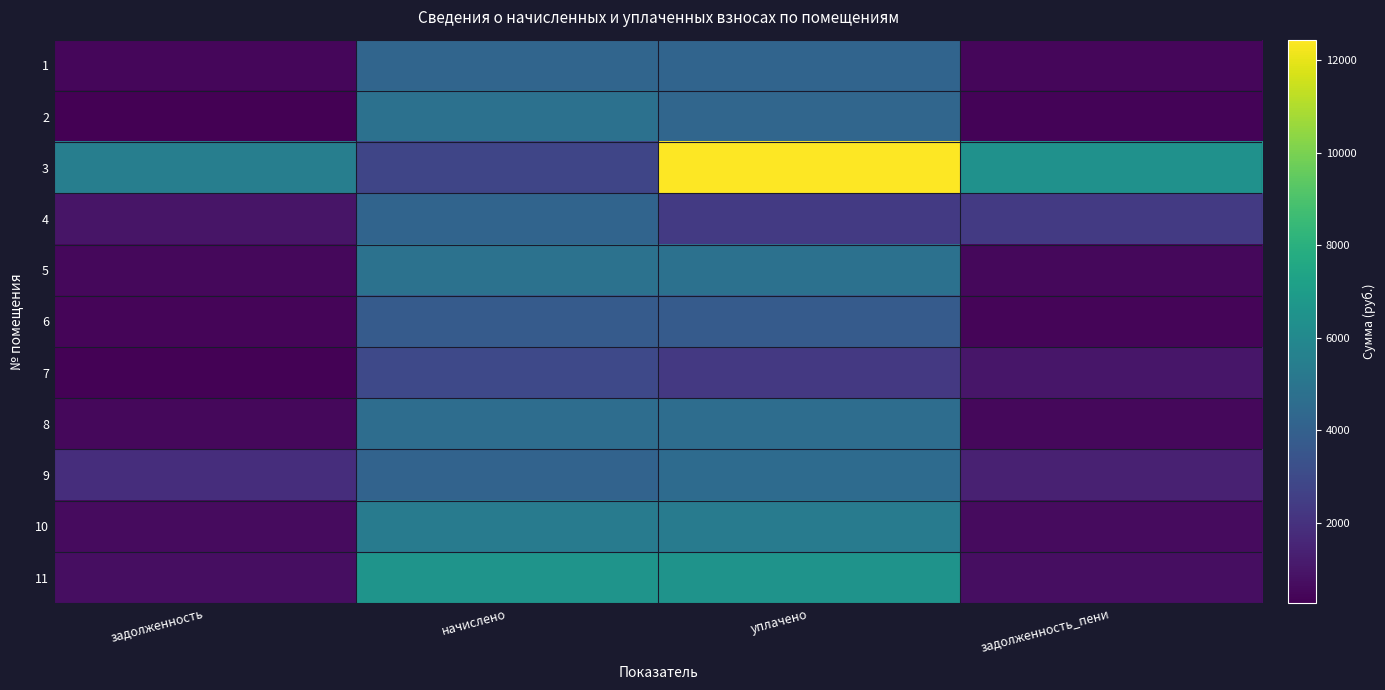

Reading right to left, extract all data points from this chart.

1: задолженность_пени=467.9	уплачено=4192.9	начислено=4210.7	задолженность=467.9
2: задолженность_пени=357.1	уплачено=4300.0	начислено=4792.4	задолженность=259.6
3: задолженность_пени=6428.9	уплачено=12443.1	начислено=2816.4	задолженность=5490.1
4: задолженность_пени=2334.2	уплачено=2316.4	начислено=4201.5	задолженность=933.7
5: задолженность_пени=537.6	уплачено=4818.1	начислено=4838.6	задолженность=537.6
6: задолженность_пени=419.6	уплачено=3760.7	начислено=3776.7	задолженность=419.6
7: задолженность_пени=985.0	уплачено=2285.8	начислено=2954.9	задолженность=328.3
8: задолженность_пени=514.0	уплачено=4606.7	начислено=4626.3	задолженность=514.0
9: задолженность_пени=1382.0	уплачено=4536.7	начислено=4146.0	задолженность=1842.7
10: задолженность_пени=594.0	уплачено=5323.9	начислено=5346.4	задолженность=594.0
11: задолженность_пени=729.5	уплачено=6537.4	начислено=6565.4	задолженность=729.5